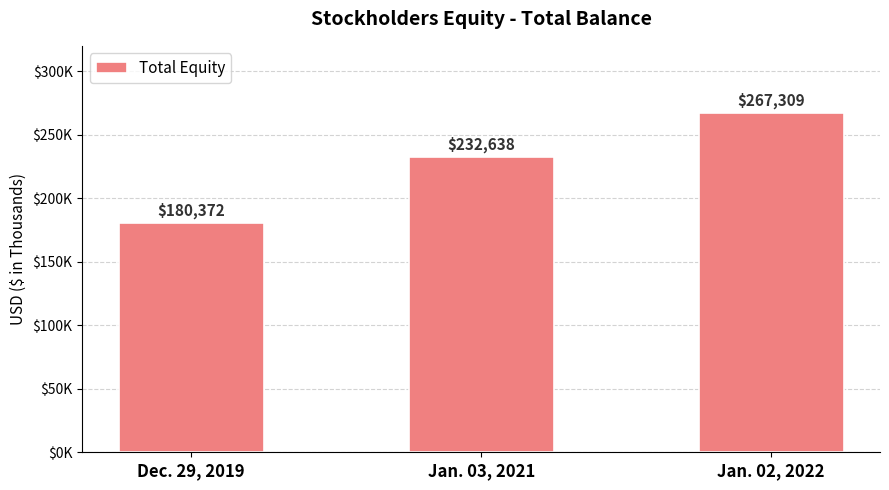

Does the chart contain any negative values?

No